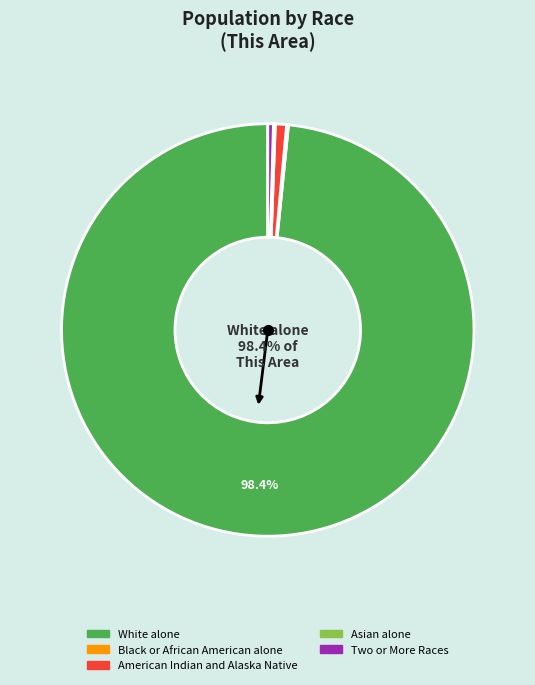

Does any single category account for the majority?

Yes